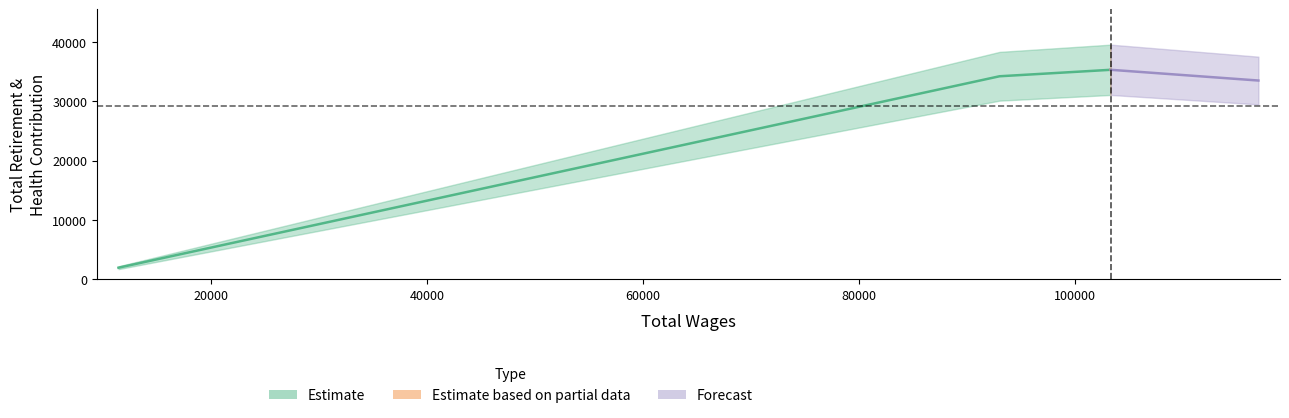

What is the greatest value displayed?

35316